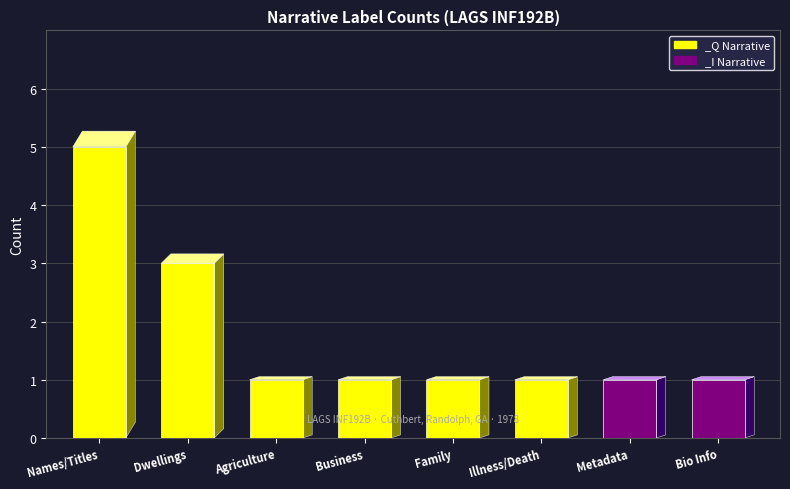

What is the minimum value shown in the chart?

1